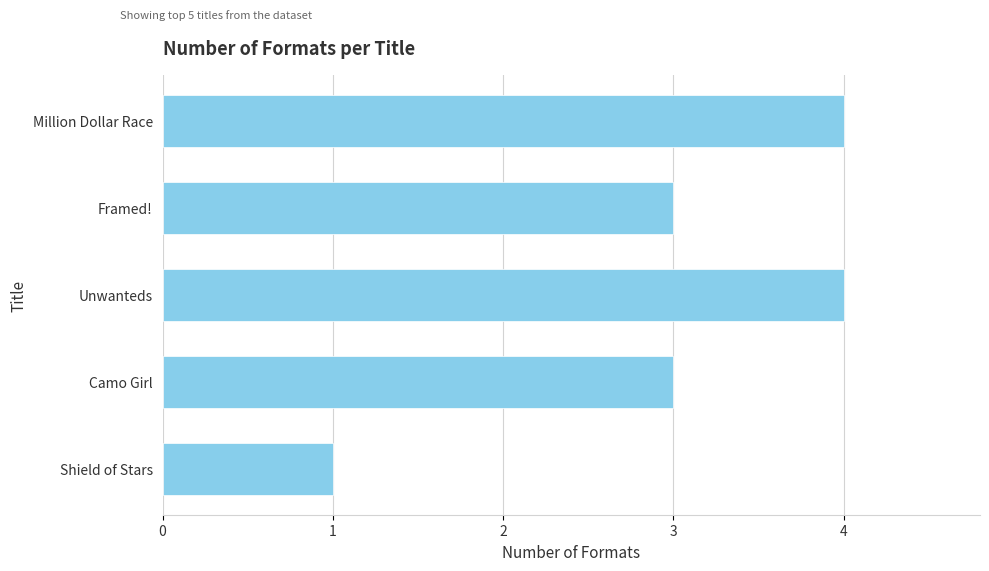

How many bars are there in total?

5